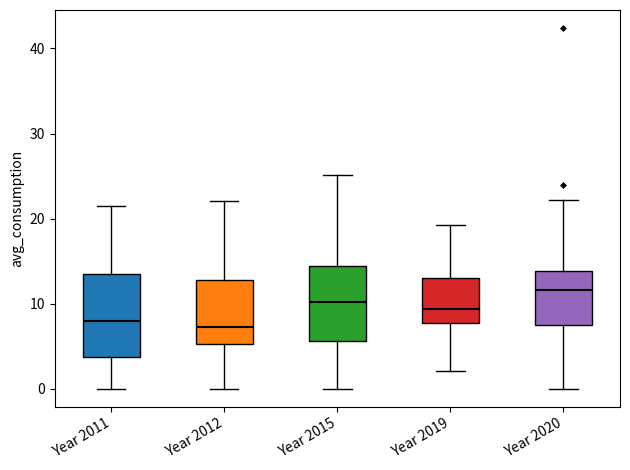

Which box's median line is the highest?

Year 2020